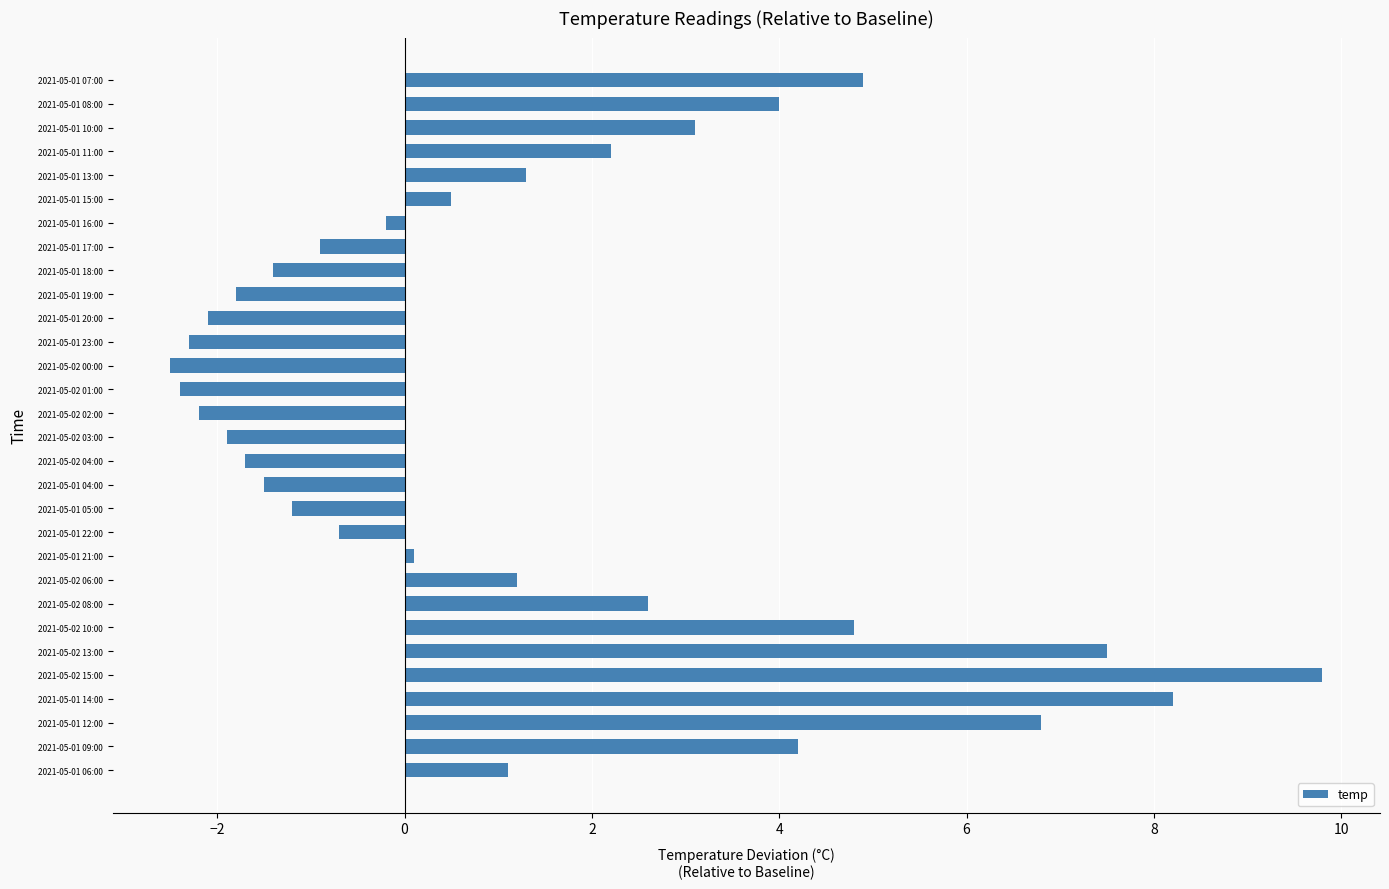

Reading bottom to top, what are all the values shown in this chart?

2021-05-01 06:00=1.1	2021-05-01 09:00=4.2	2021-05-01 12:00=6.8	2021-05-01 14:00=8.2	2021-05-02 15:00=9.8	2021-05-02 13:00=7.5	2021-05-02 10:00=4.8	2021-05-02 08:00=2.6	2021-05-02 06:00=1.2	2021-05-01 21:00=0.1	2021-05-01 22:00=-0.7	2021-05-01 05:00=-1.2	2021-05-01 04:00=-1.5	2021-05-02 04:00=-1.7	2021-05-02 03:00=-1.9	2021-05-02 02:00=-2.2	2021-05-02 01:00=-2.4	2021-05-02 00:00=-2.5	2021-05-01 23:00=-2.3	2021-05-01 20:00=-2.1	2021-05-01 19:00=-1.8	2021-05-01 18:00=-1.4	2021-05-01 17:00=-0.9	2021-05-01 16:00=-0.2	2021-05-01 15:00=0.5	2021-05-01 13:00=1.3	2021-05-01 11:00=2.2	2021-05-01 10:00=3.1	2021-05-01 08:00=4.0	2021-05-01 07:00=4.9